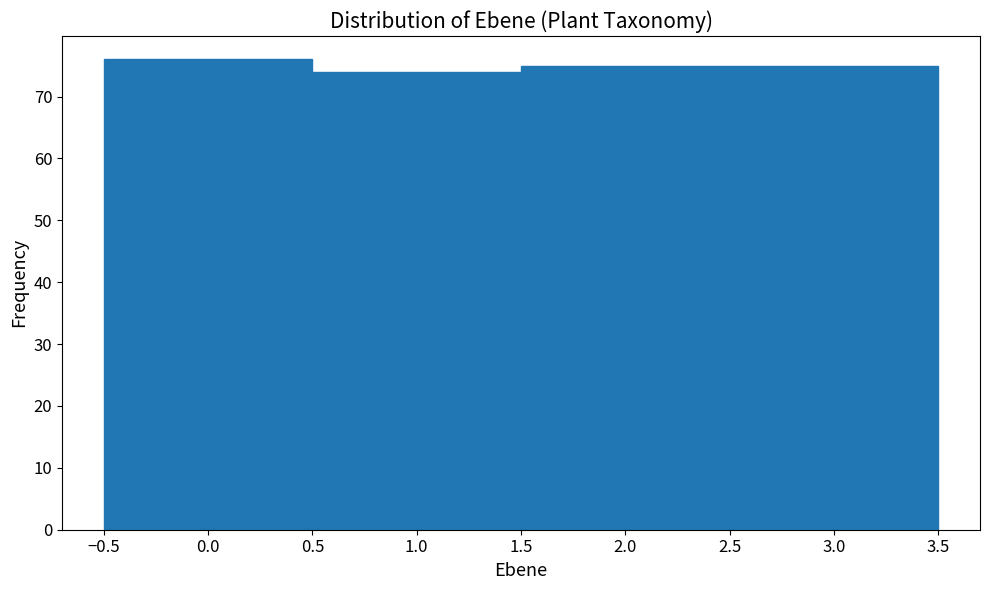

What is the height of the bar covering 1.5 to 2.5 on the x-axis? The values are not printed on the chart, so give them approximately, as read against the axis.

75